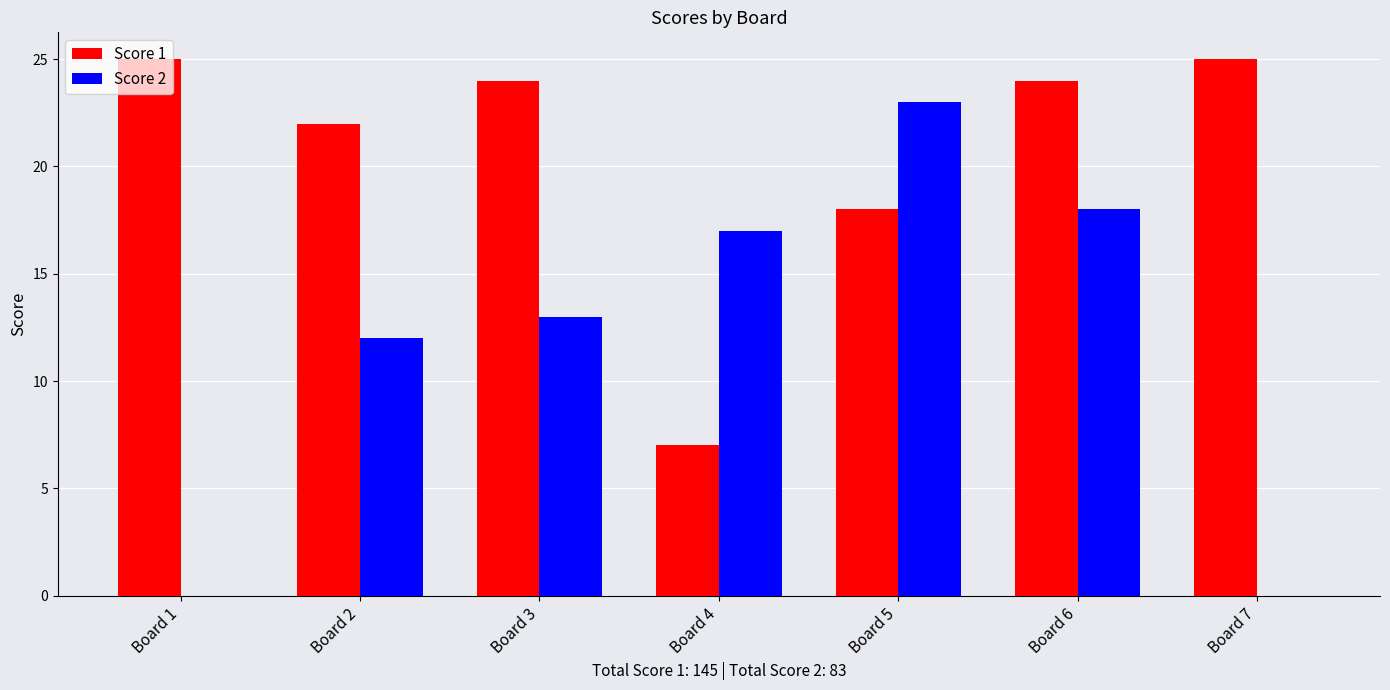

Which series changed the most between Board 1 and Board 2?

Score 2